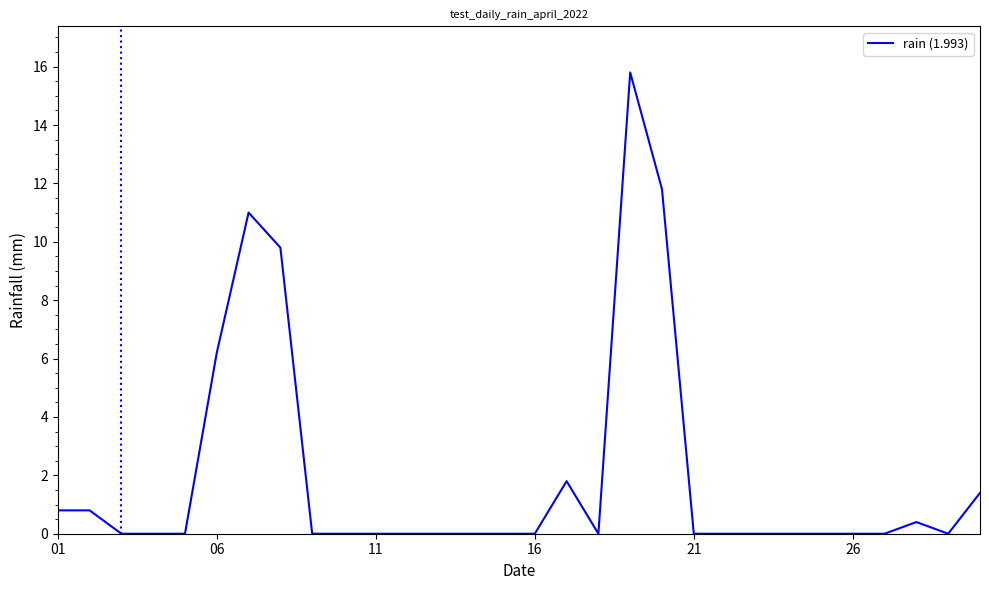

What is the maximum value shown in the chart?

15.8